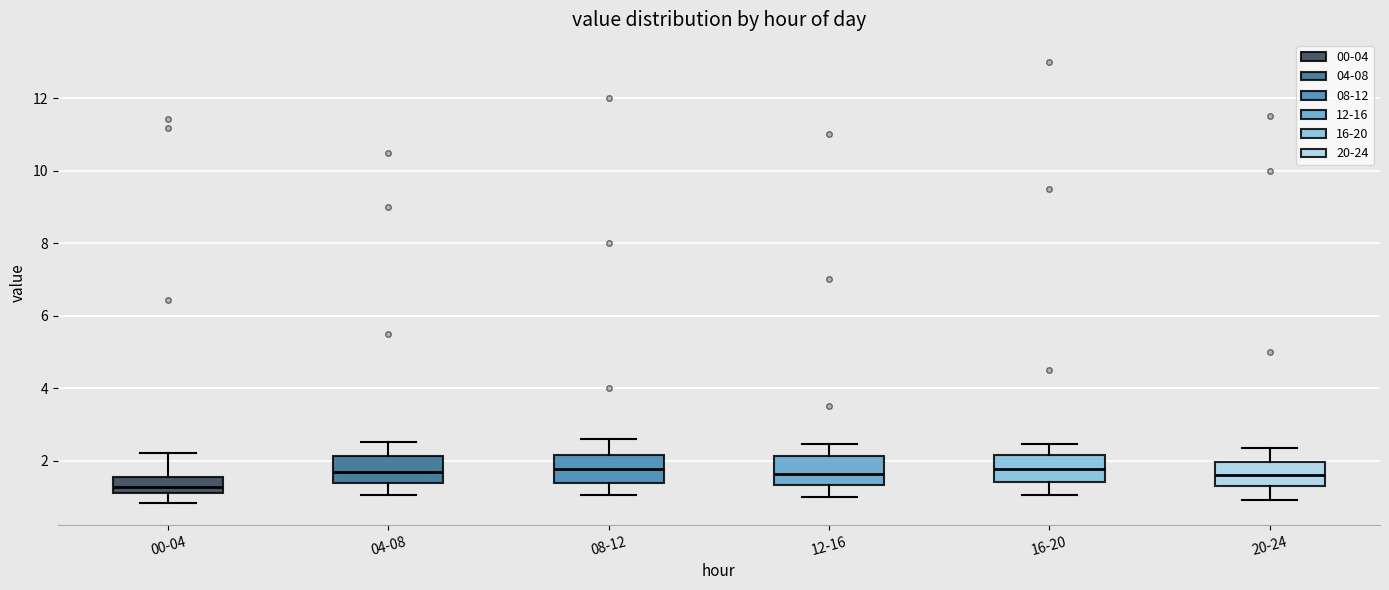

Where does the upper whisker of the box for 00-04 end on the y-axis? The values are not printed on the chart, so give them approximately, as read against the axis.

2.2